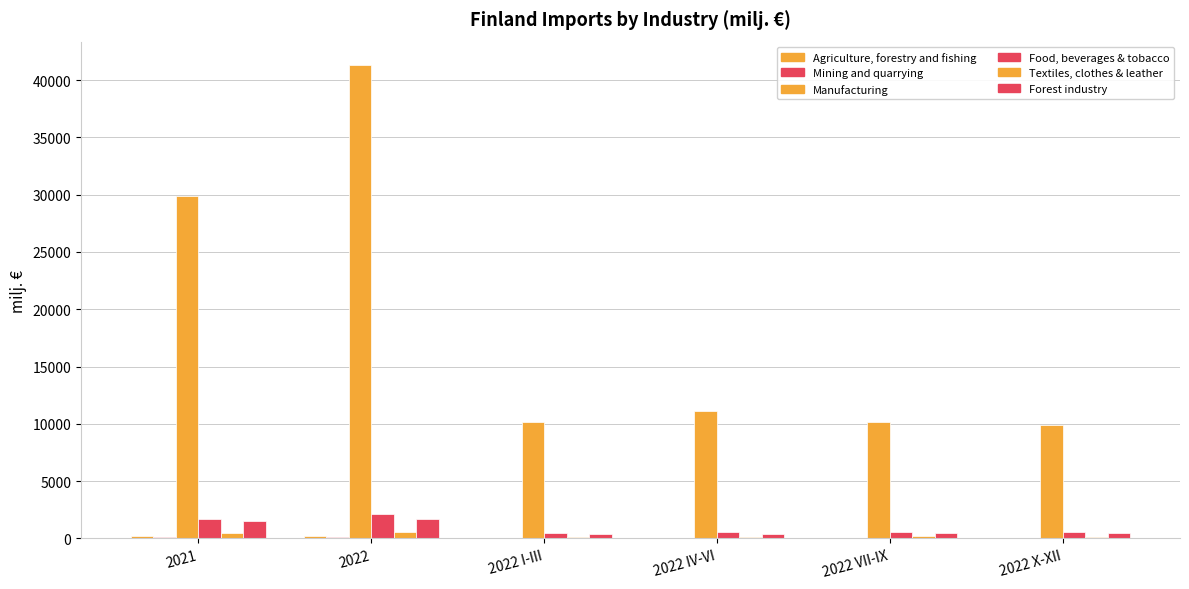

True or false: Textiles, clothes & leather has a value of 457.0 at 2021.

True